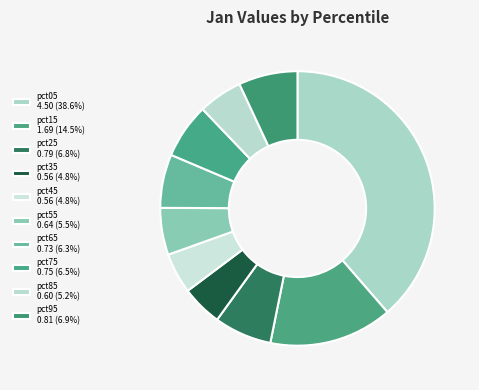

To the nearest percent, what is the difference between the largest and smallest slice percentages?

34%